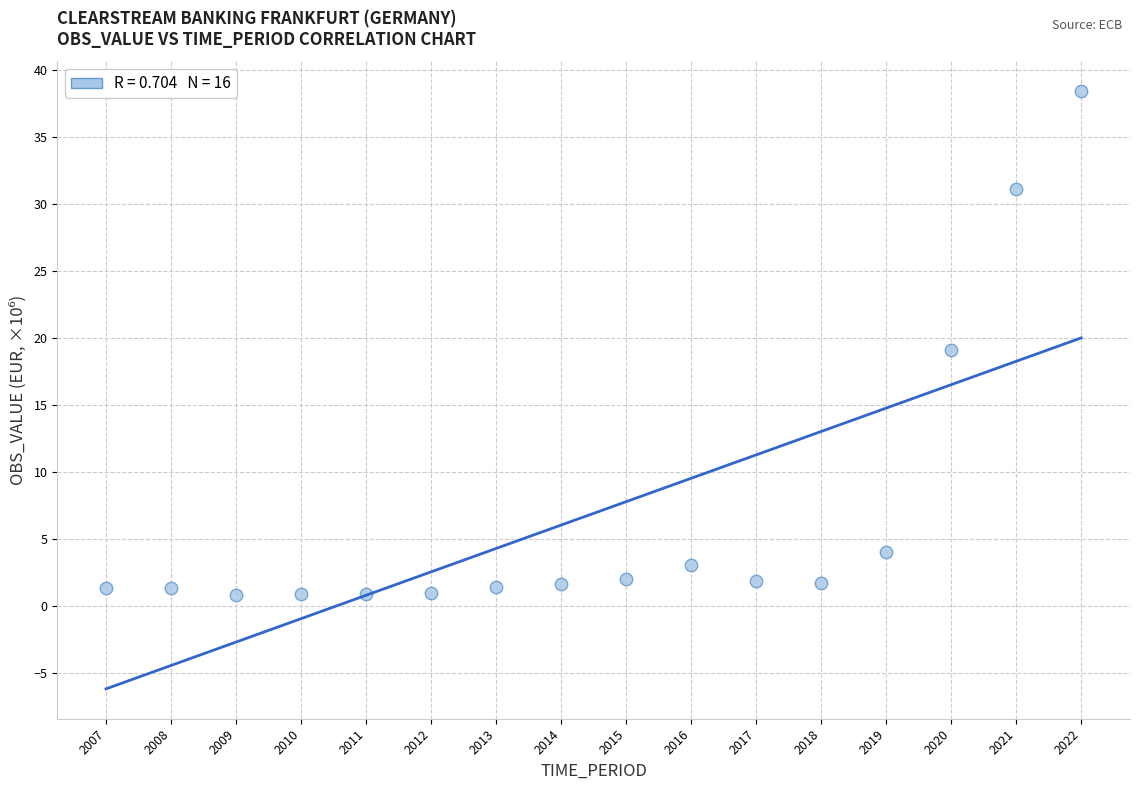

What is the range of Y values (max minus min)?

37.6